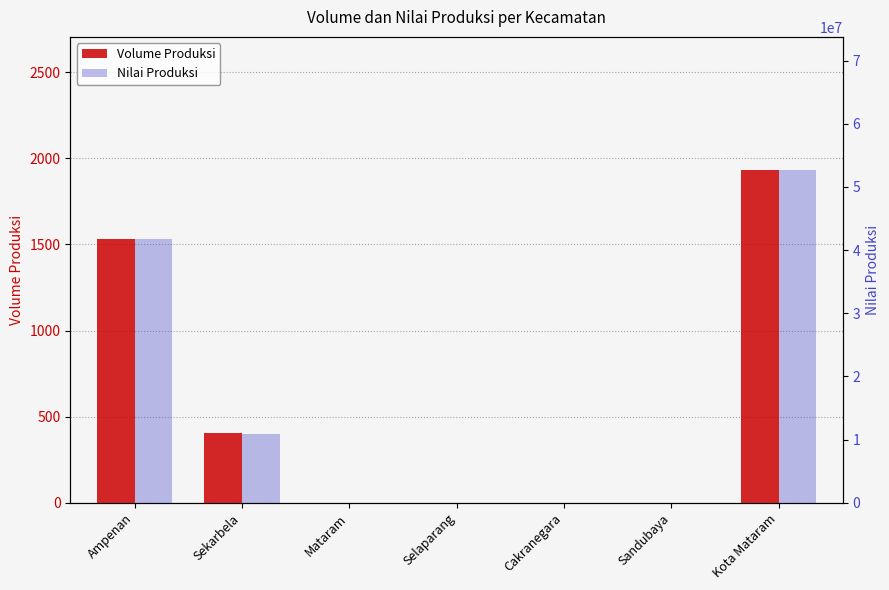

Which category has the highest value in the Nilai Produksi series?

Kota Mataram